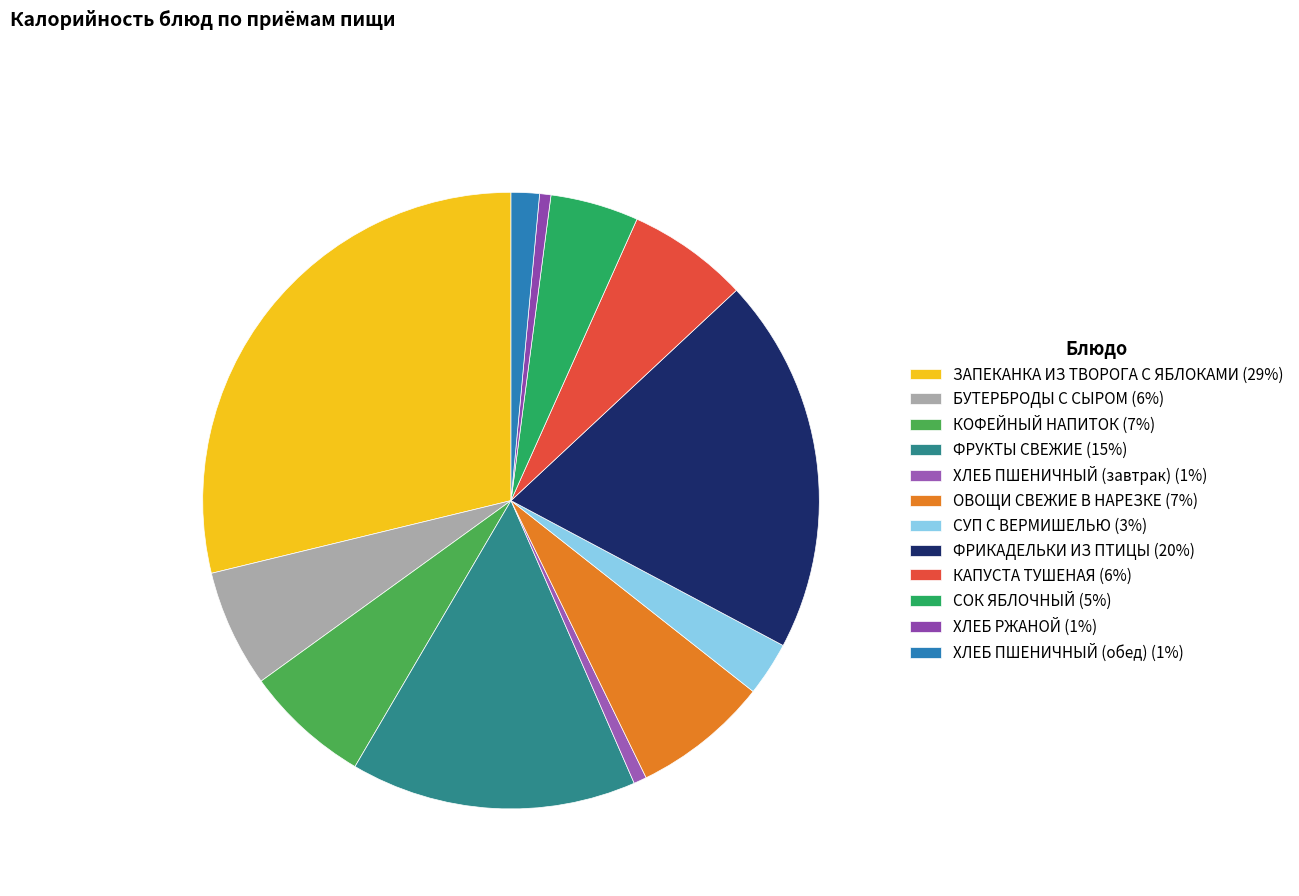

Which slice is the largest?

ЗАПЕКАНКА ИЗ ТВОРОГА С ЯБЛОКАМИ